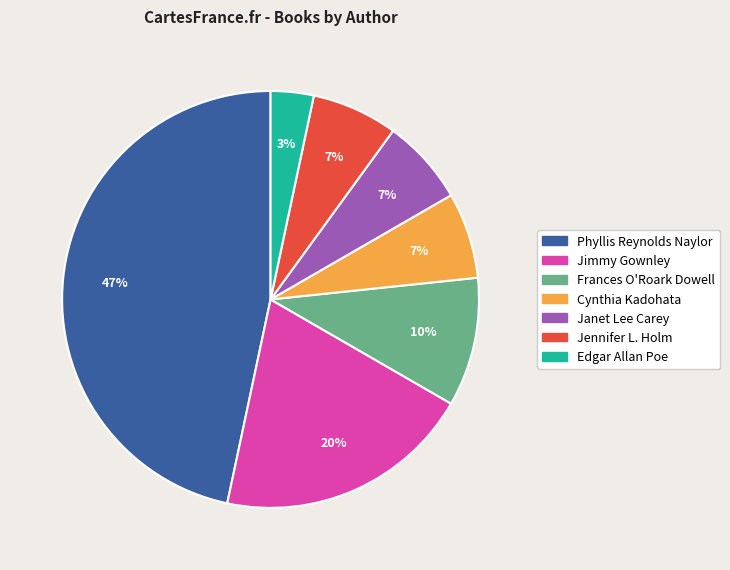

To the nearest percent, what is the average slice percentage?

14%